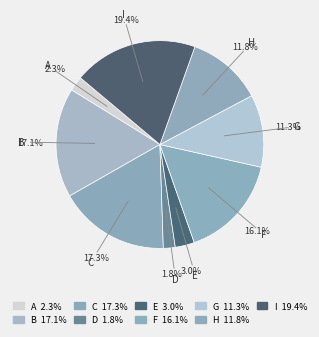

How many segments does this pie chart have?

9